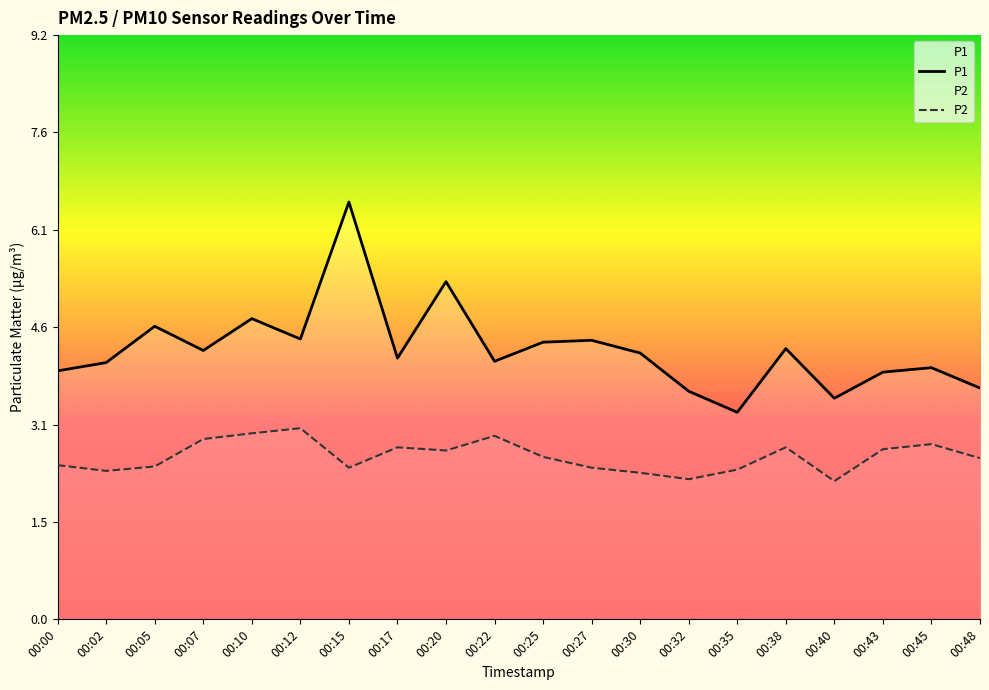

What is the value of the P1 point at the 6th from the left?

4.4